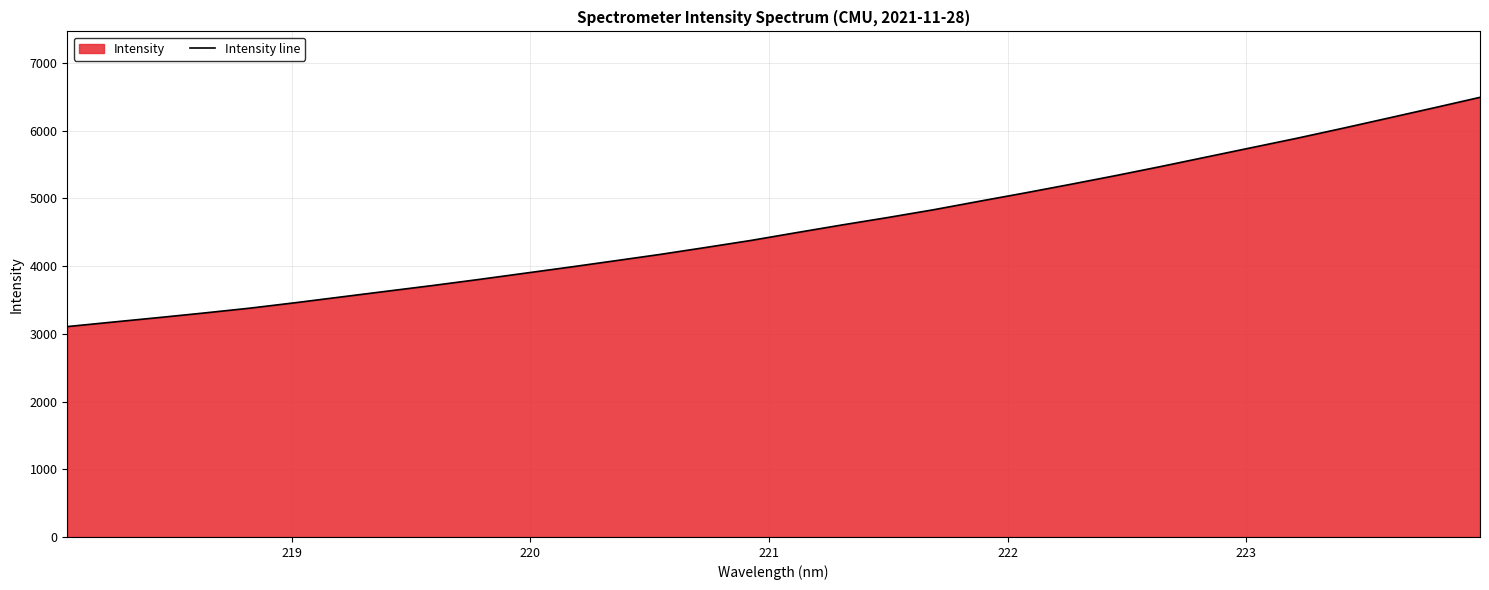

What is the greatest value displayed?

6491.0